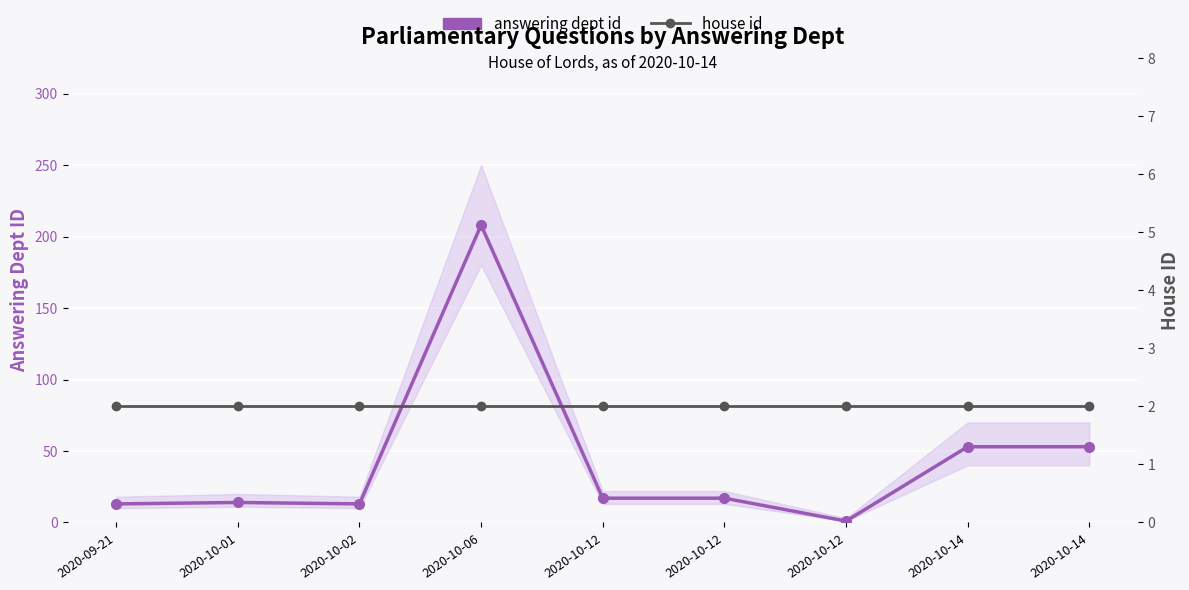

What is the value of the answering dept id point at the 4th from the left?

208